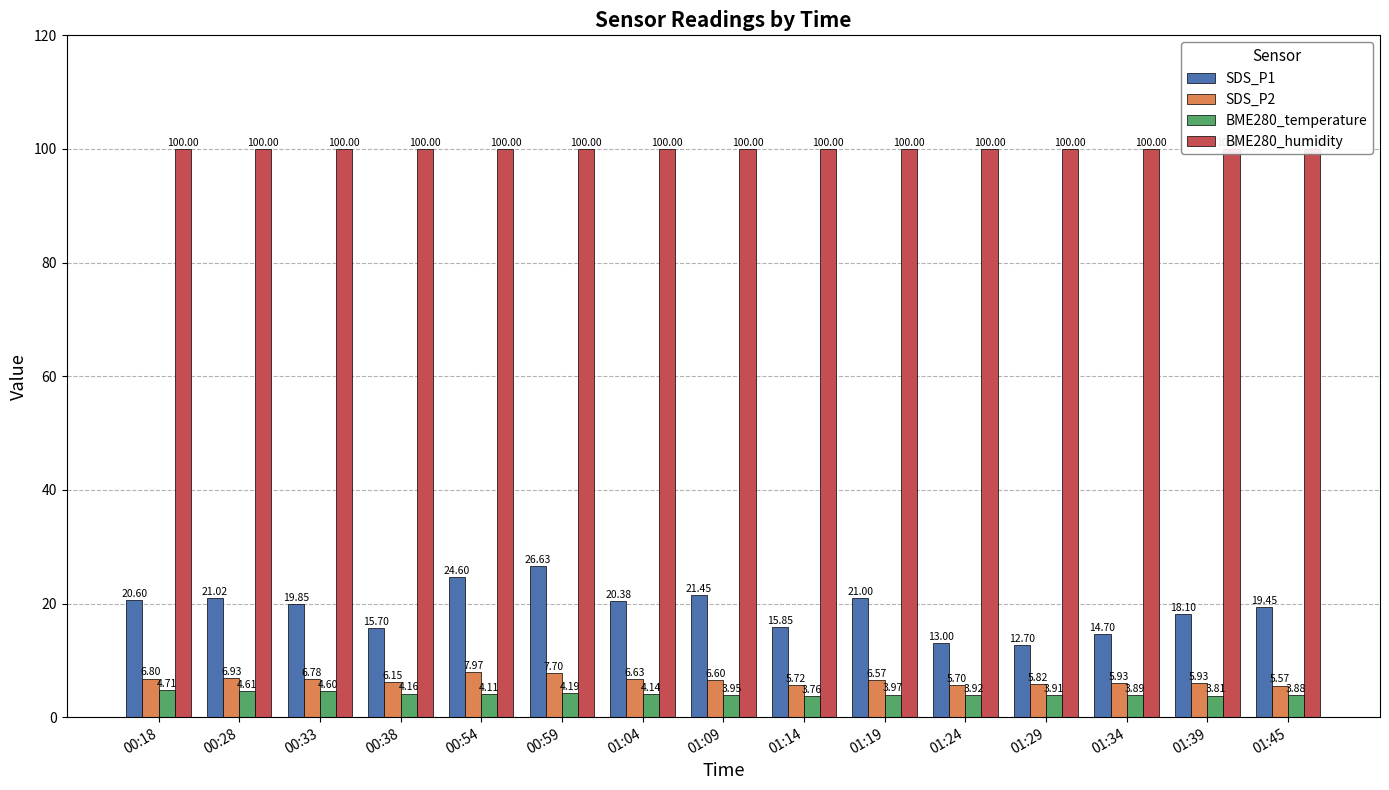

List the labels in order of SDS_P1 value, largest first.

00:59, 00:54, 01:09, 00:28, 01:19, 00:18, 01:04, 00:33, 01:45, 01:39, 01:14, 00:38, 01:34, 01:24, 01:29